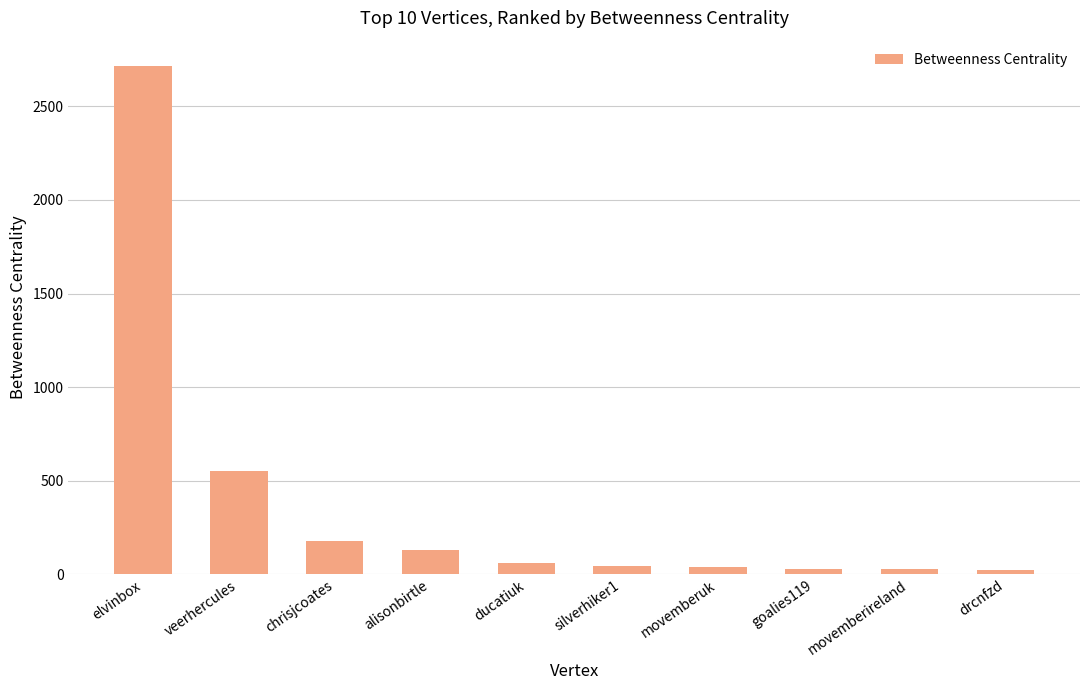

What is the difference between the second highest and second lowest values?

524.0